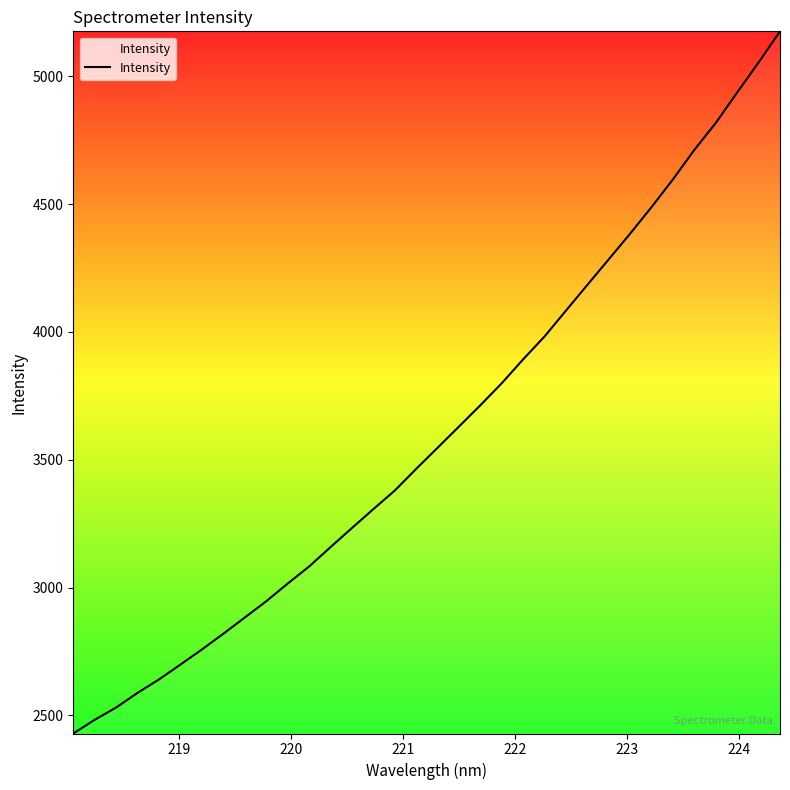

What is the greatest value displayed?

5175.9